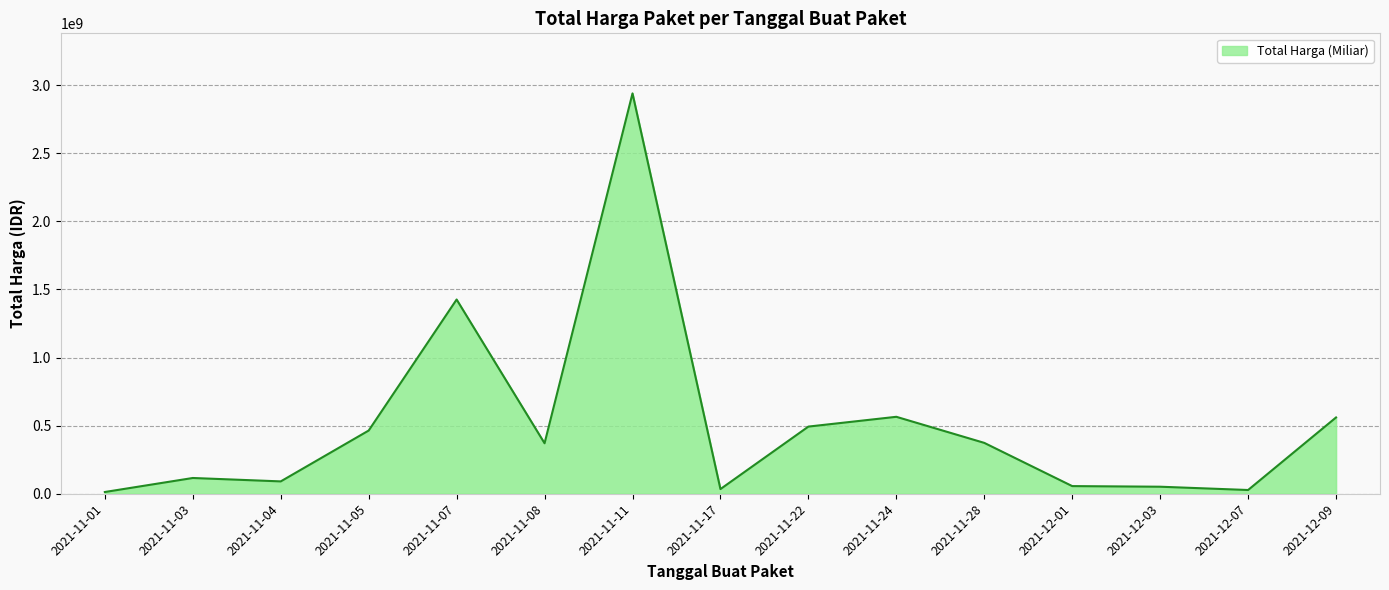

What is the approximate value at 2021-11-22?

493000000